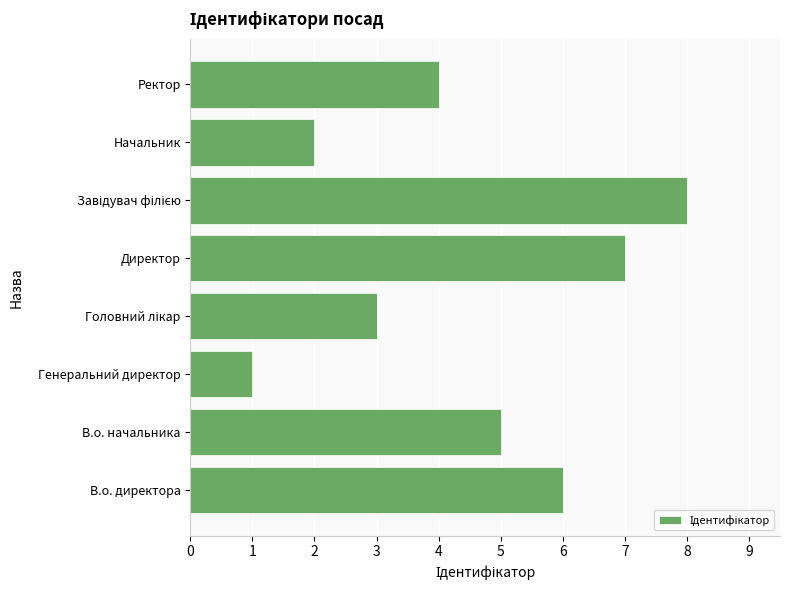

How many bars are there in total?

8